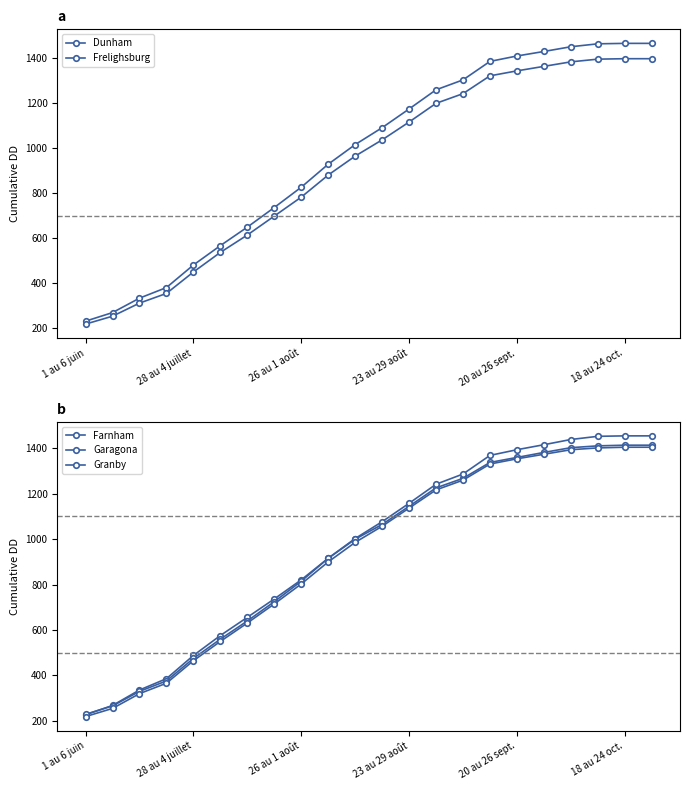

Rank the series by their average value, from highest to lowest.

Dunham, Garagona, Farnham, Granby, Frelighsburg